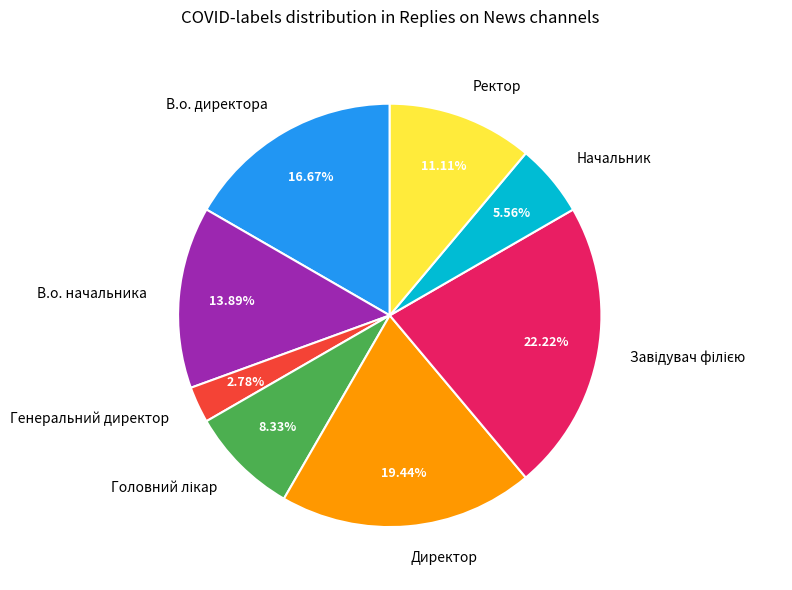

To the nearest percent, what is the difference between the Генеральний директор and Начальник slice percentages?

3%